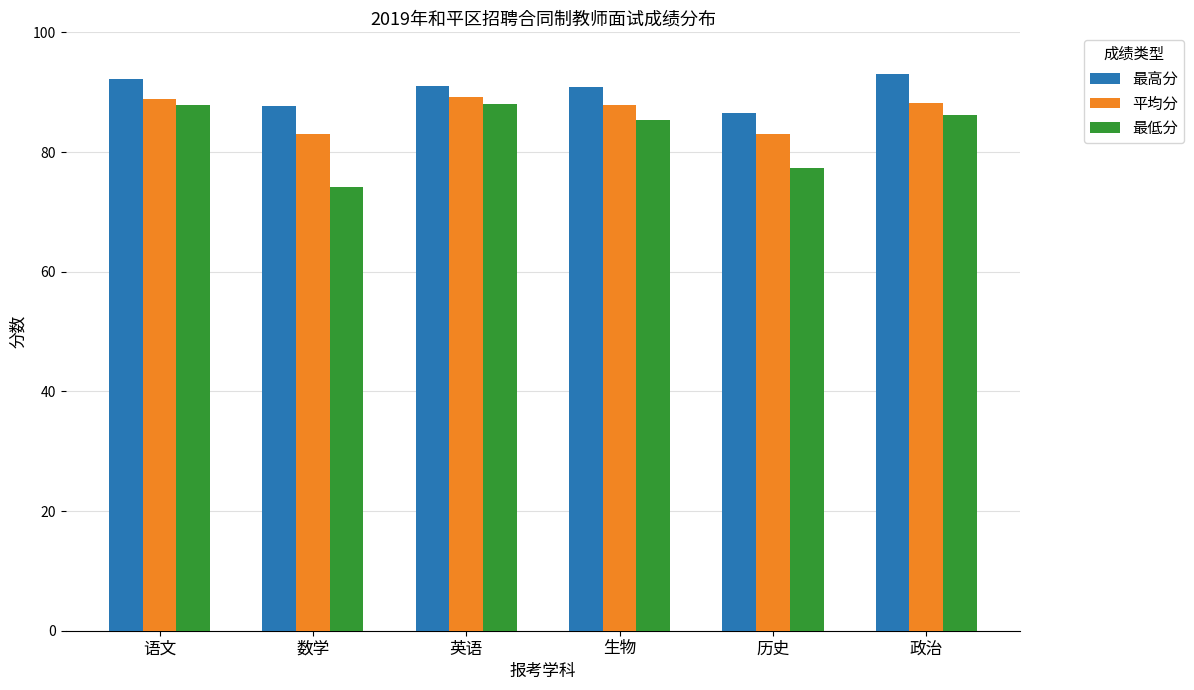

Is it true that 最高分 equals 86.4 at 历史?

True